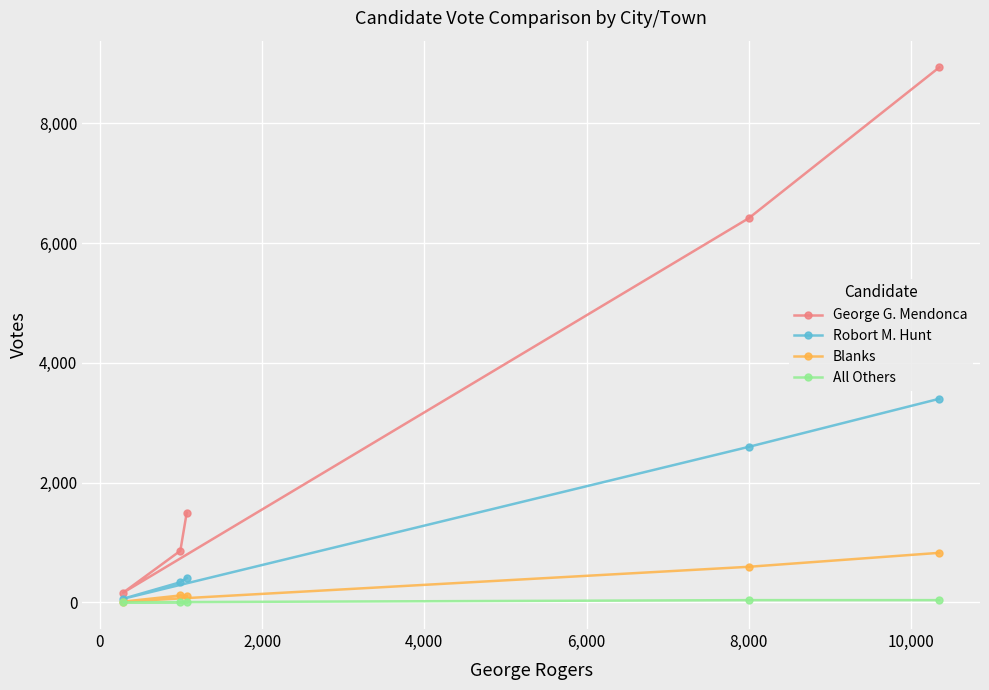

Rank the series by their maximum value, from highest to lowest.

George G. Mendonca, Robort M. Hunt, Blanks, All Others